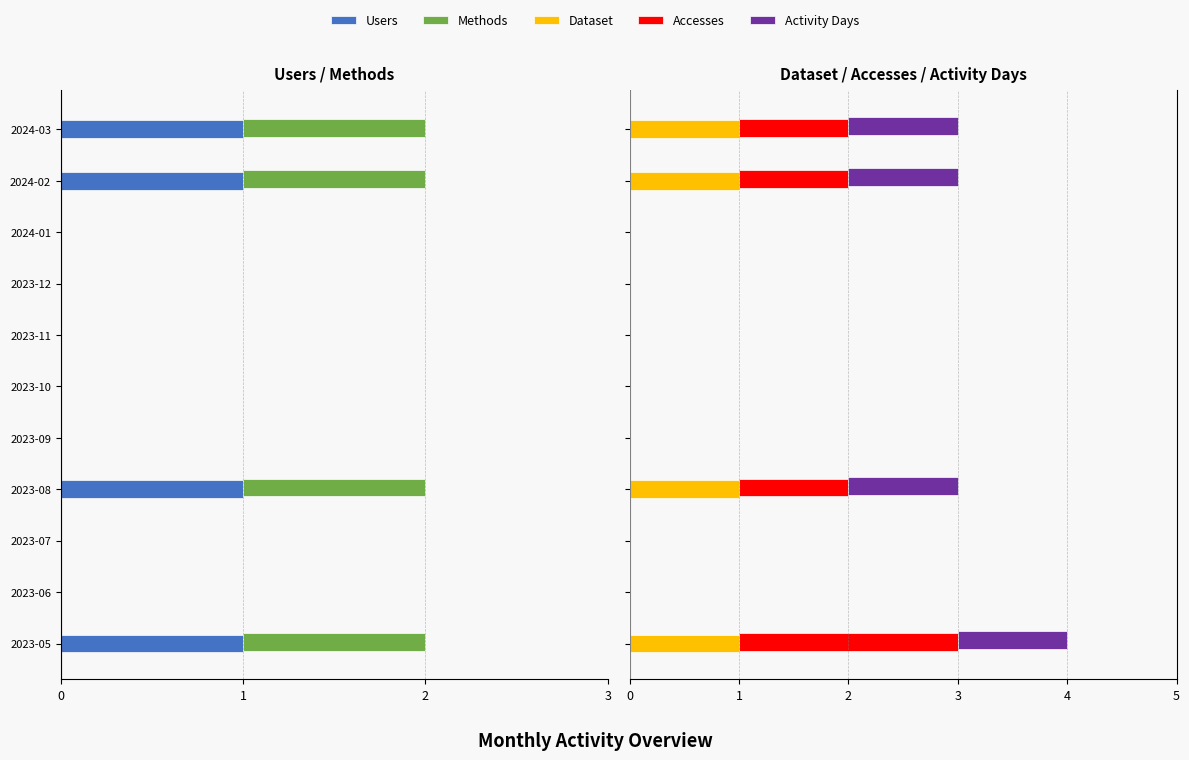

Does the chart contain stacked bars?

No